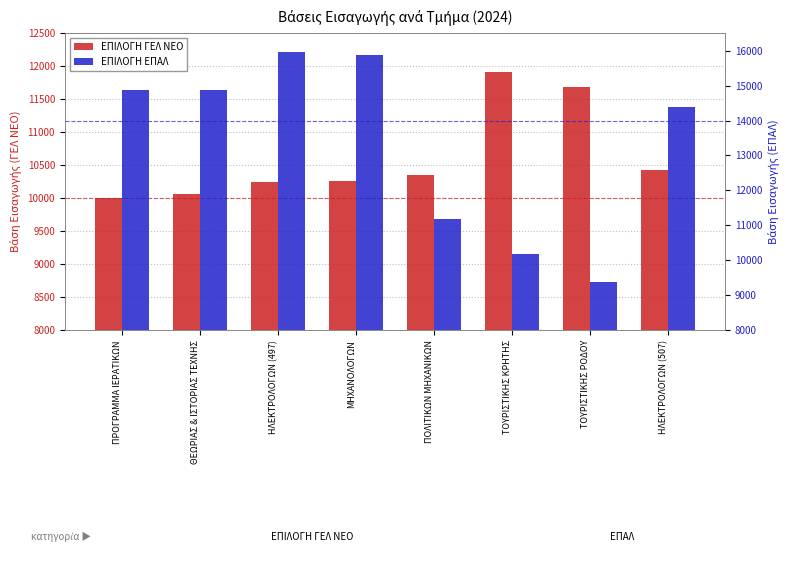

Does the chart contain any negative values?

No